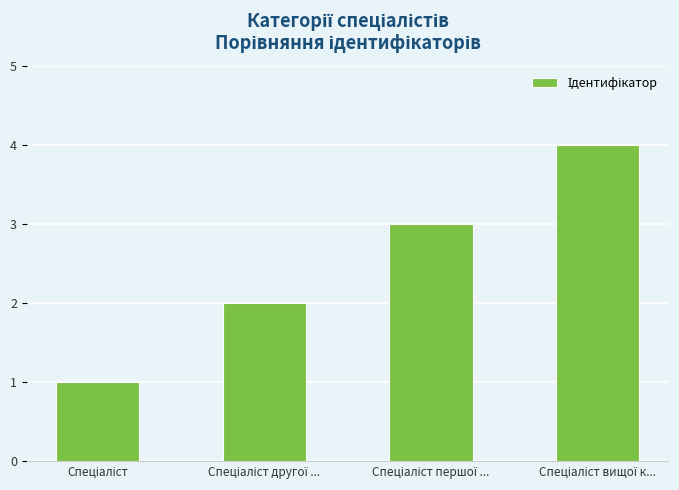

What is the difference between the maximum and minimum values?

3